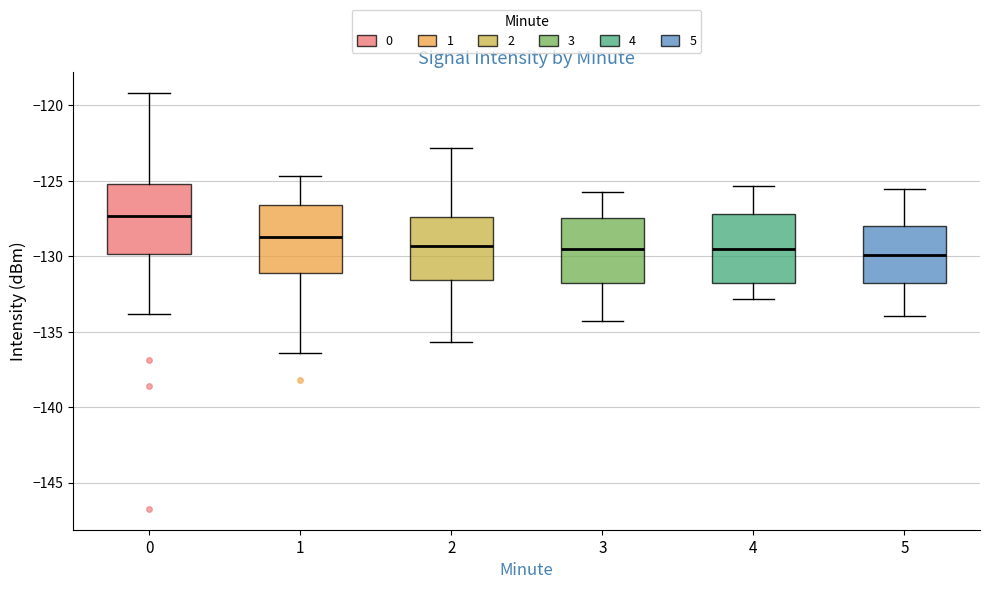

Reading left to right, read every box against the y-axis: the position of its median line, the range the box covers, and the ends of its whiskers. The values are not printed on the chart, so give them approximately, as read against the axis.

0: median -127.5, box -130.0 to -125.0, whiskers -134.0 to -119.0
1: median -129.0, box -131.0 to -126.5, whiskers -136.5 to -124.5
2: median -129.5, box -131.5 to -127.5, whiskers -135.5 to -123.0
3: median -129.5, box -131.5 to -127.5, whiskers -134.5 to -125.5
4: median -129.5, box -132.0 to -127.0, whiskers -133.0 to -125.5
5: median -130.0, box -132.0 to -128.0, whiskers -134.0 to -125.5